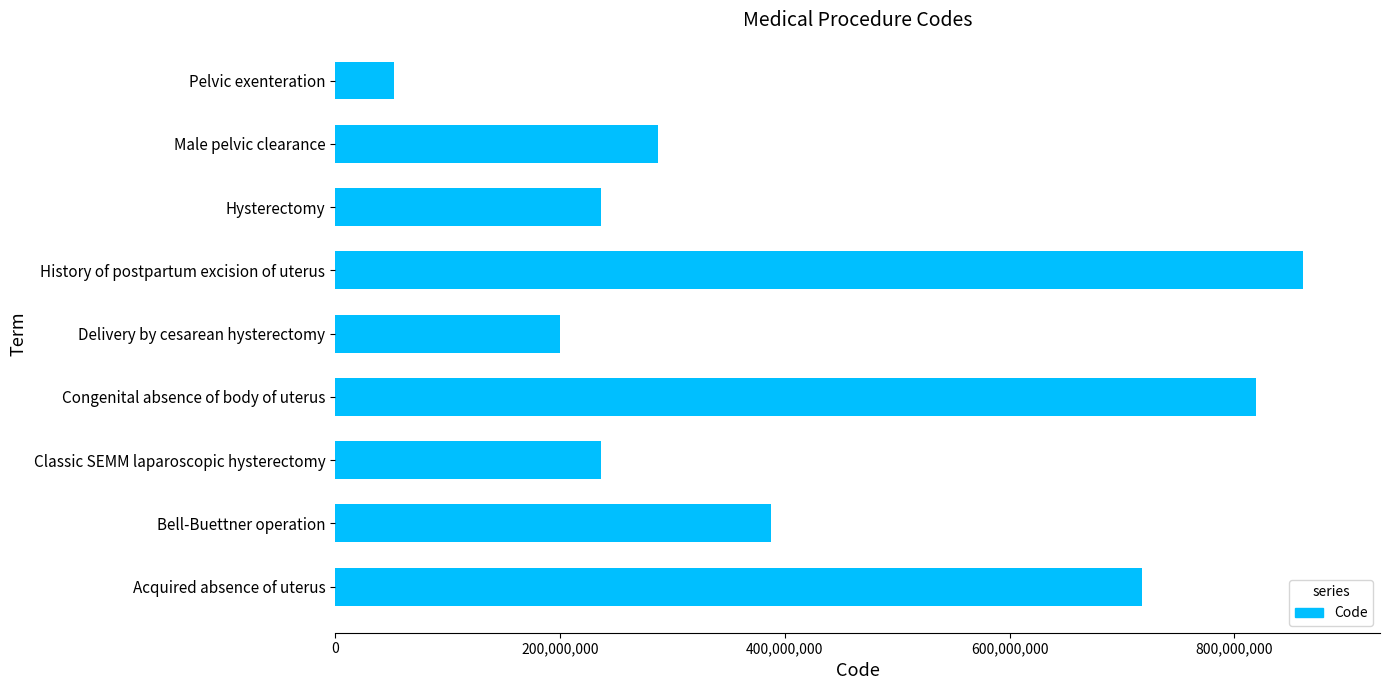

The chart shows a value of 147254718 at Hysterectomy. True or false?

False